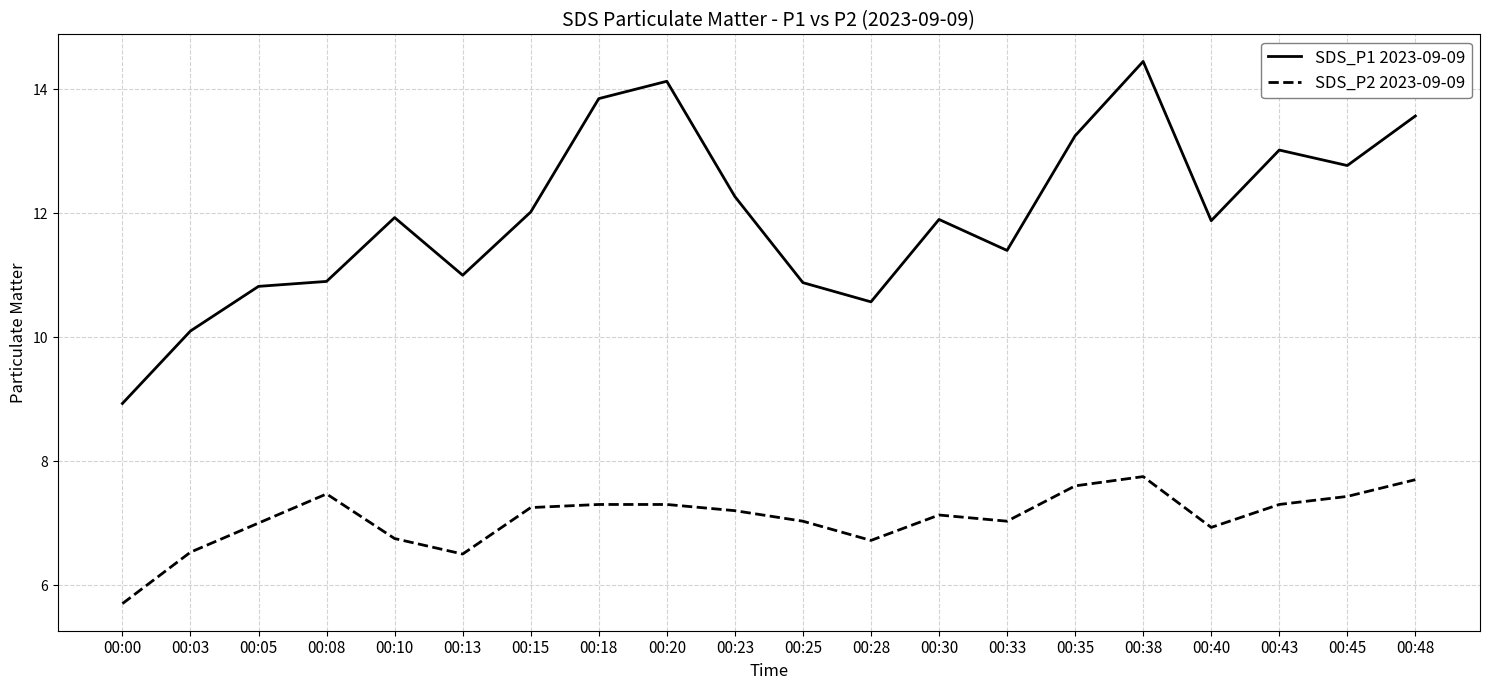

At which label is SDS_P2 2023-09-09 closest to 6?

00:00